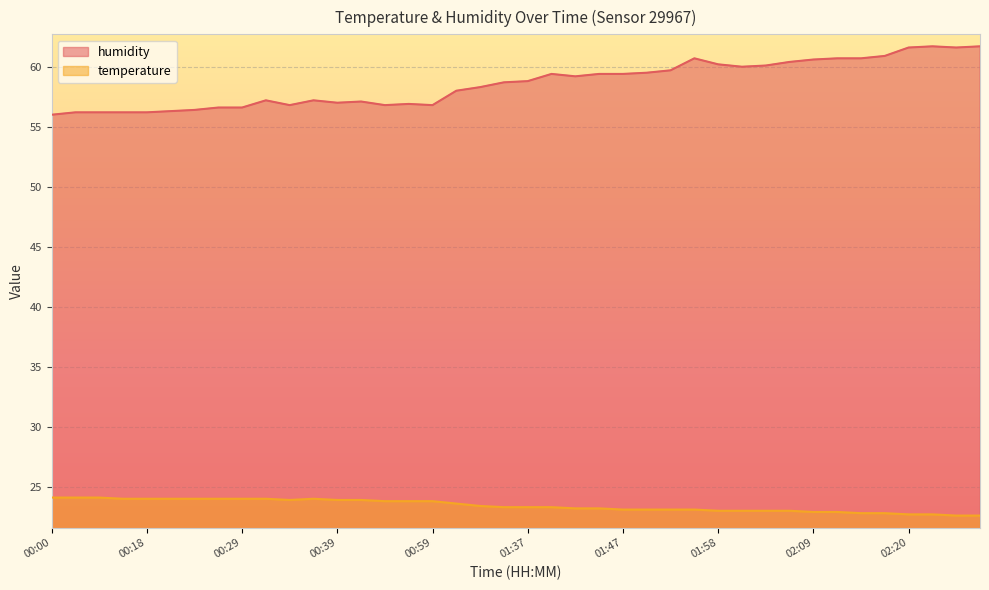

What is the label of the 14th point from the right?

01:53